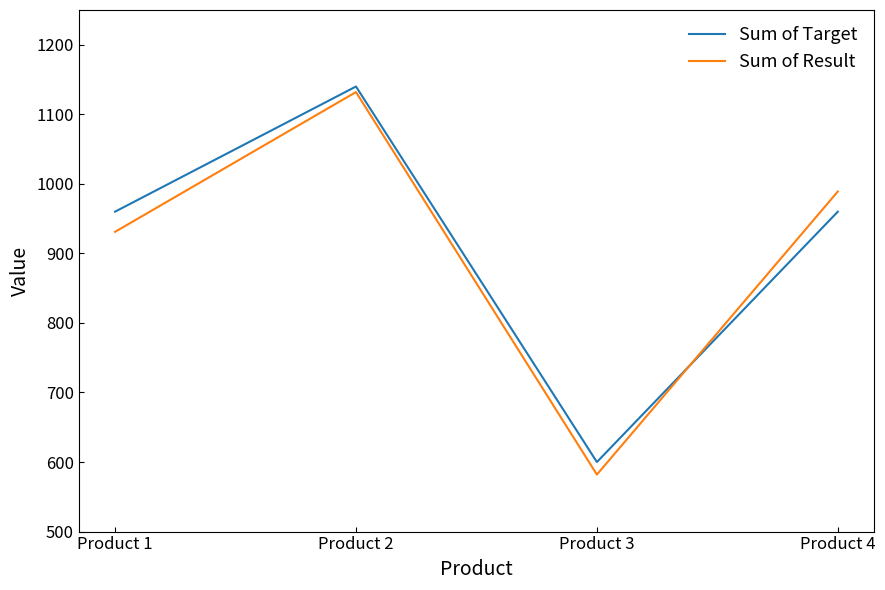

What is the difference between the Sum of Result values at Product 2 and Product 1?

201